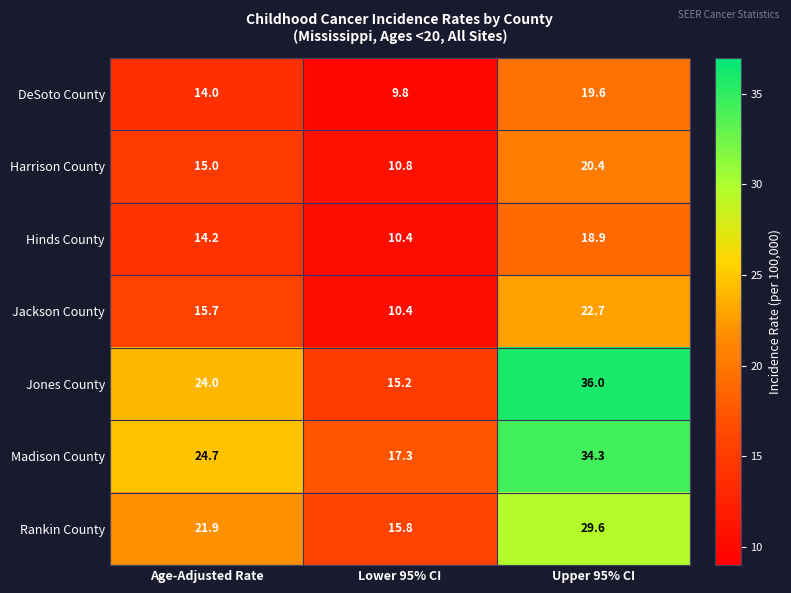

Reading left to right, extract all data points from this chart.

DeSoto County: Age-Adjusted Rate=14.0	Lower 95% CI=9.8	Upper 95% CI=19.6
Harrison County: Age-Adjusted Rate=15.0	Lower 95% CI=10.8	Upper 95% CI=20.4
Hinds County: Age-Adjusted Rate=14.2	Lower 95% CI=10.4	Upper 95% CI=18.9
Jackson County: Age-Adjusted Rate=15.7	Lower 95% CI=10.4	Upper 95% CI=22.7
Jones County: Age-Adjusted Rate=24.0	Lower 95% CI=15.2	Upper 95% CI=36.0
Madison County: Age-Adjusted Rate=24.7	Lower 95% CI=17.3	Upper 95% CI=34.3
Rankin County: Age-Adjusted Rate=21.9	Lower 95% CI=15.8	Upper 95% CI=29.6